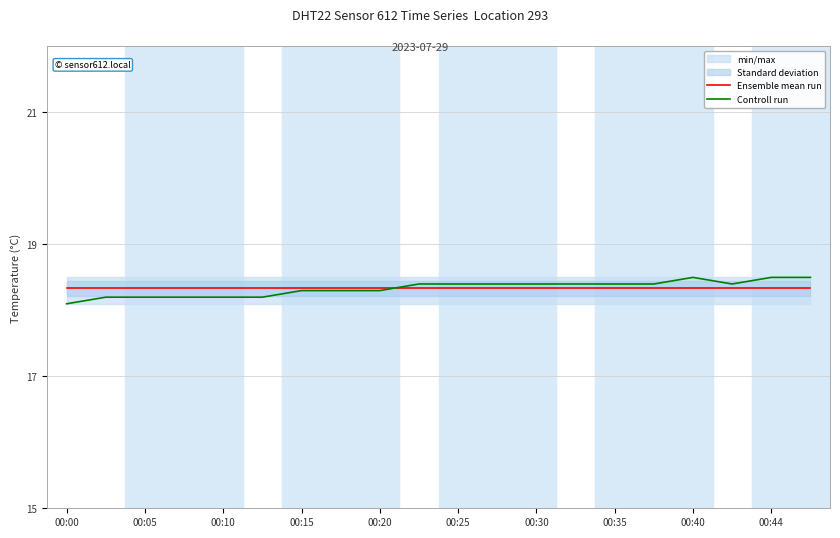

What is the lowest value of the Controll run series?

18.1